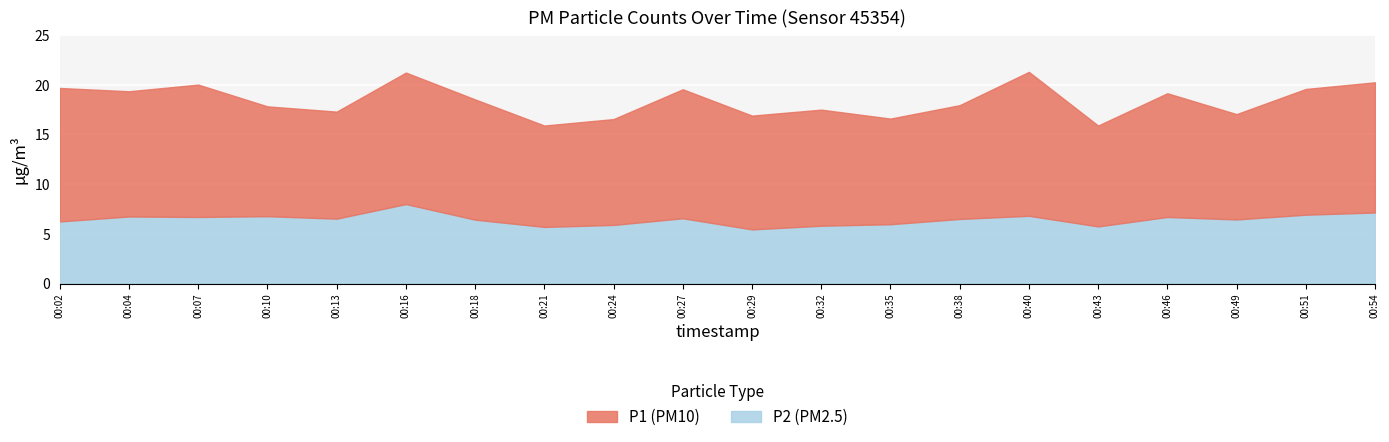

In P1, how many points are higher than both neighbors (excluding endpoints)?

6